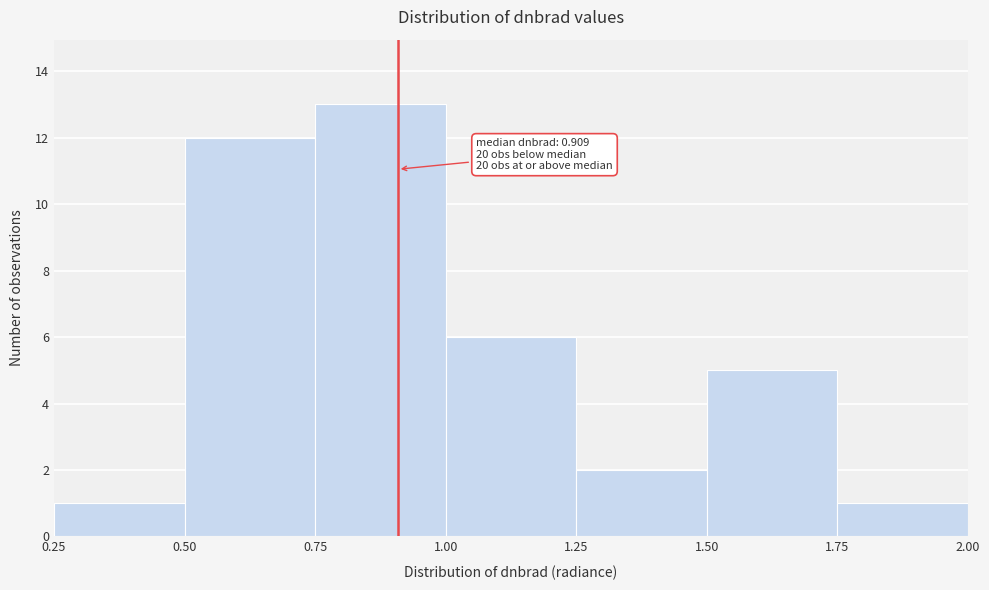

Over which range of the x-axis is the bar tallest?

0.75 to 1.00